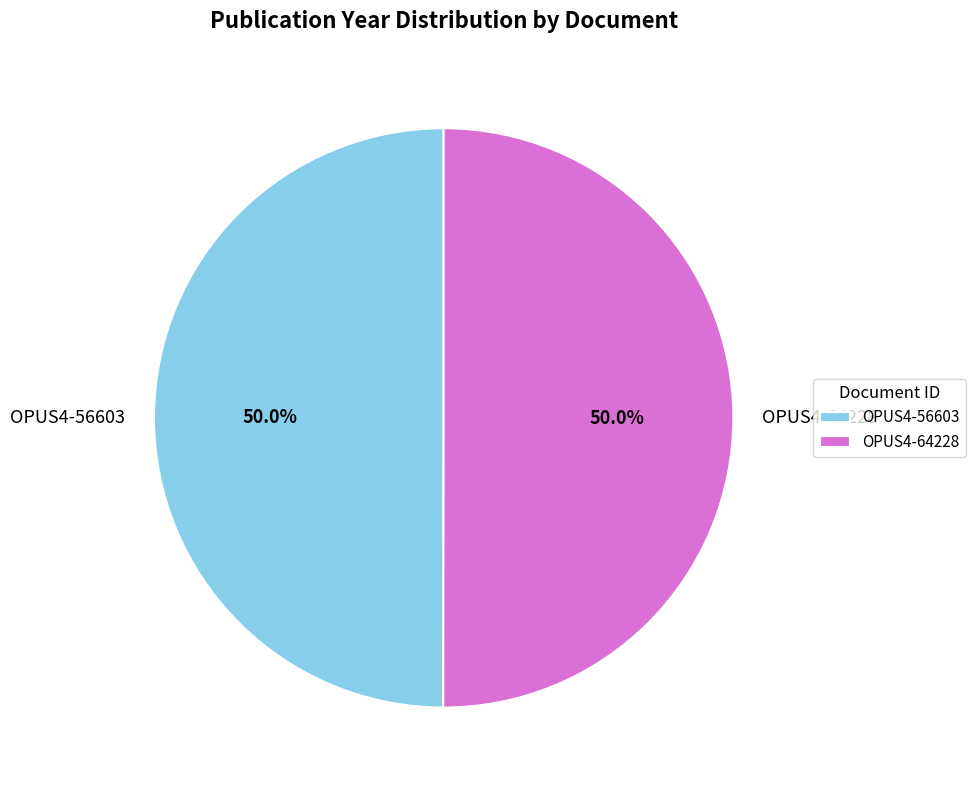

What is the ratio of the value at OPUS4-56603 to the value at OPUS4-64228?

1.0